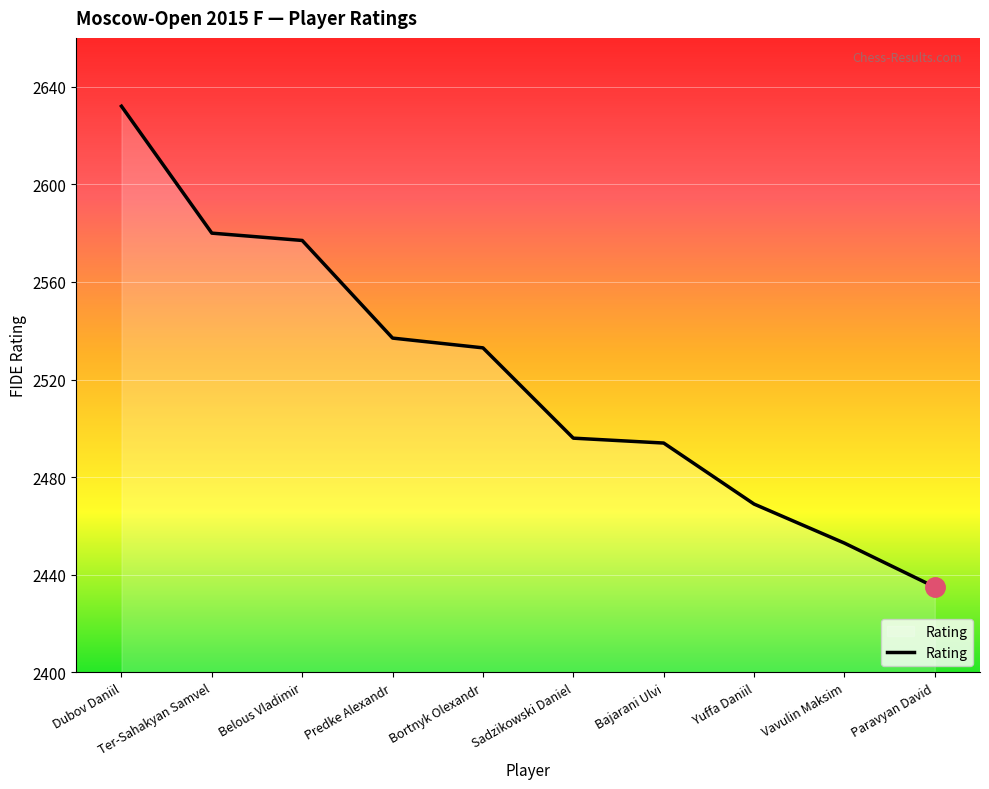

At which label does the data first exceed 2533?

Dubov Daniil